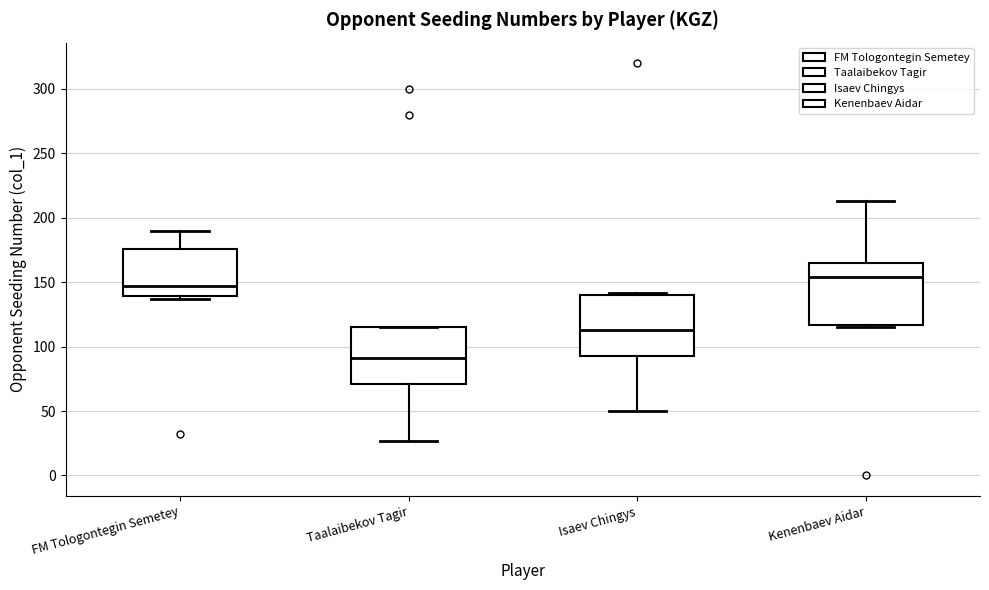

Which box's median line is the highest?

Kenenbaev Aidar